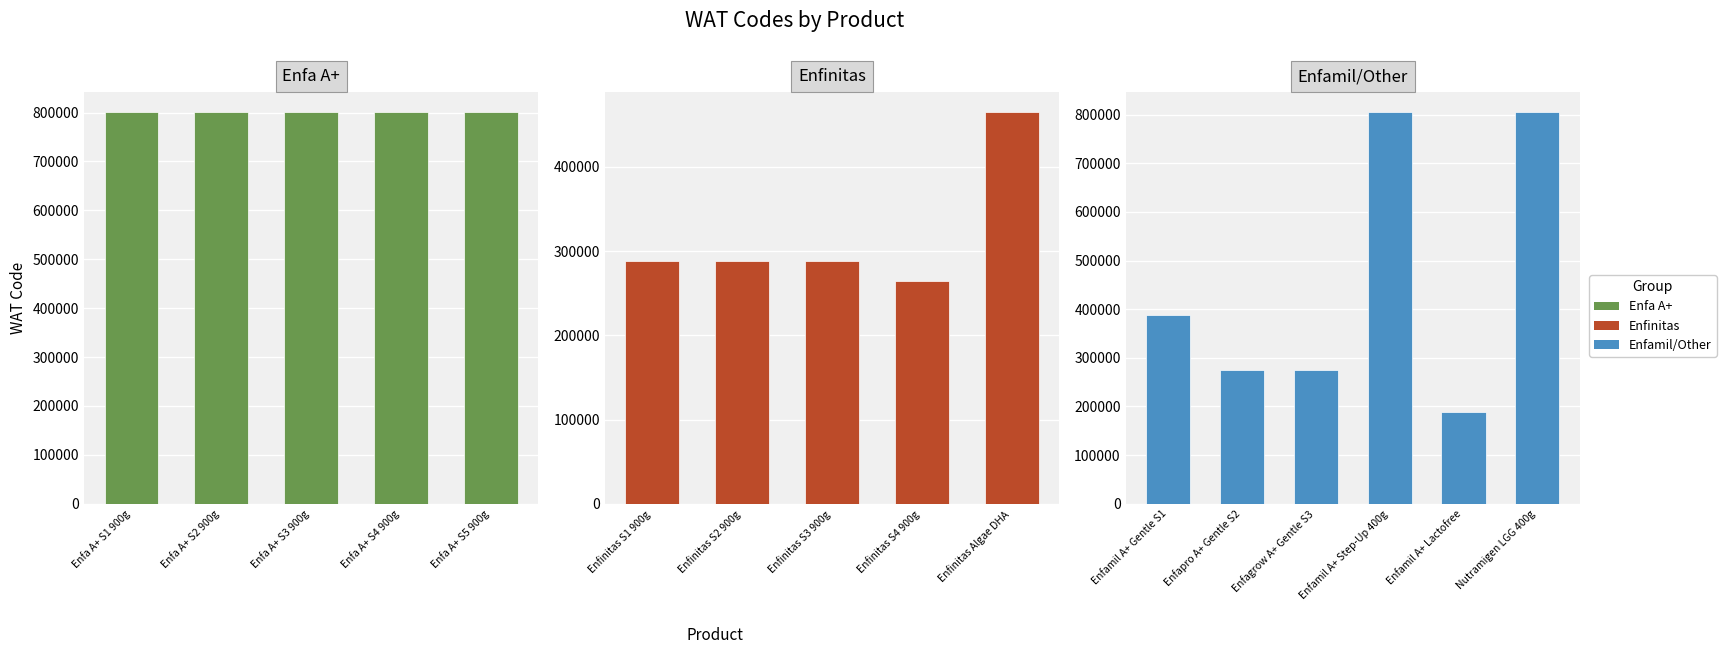

How many bars are there in total?

16